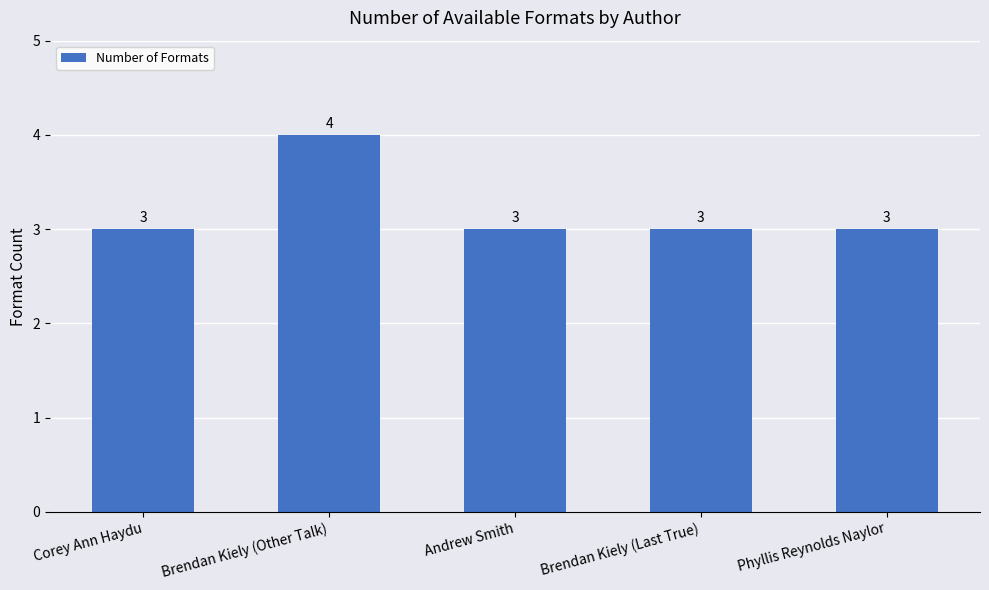

Reading left to right, transcribe all the data shown in this chart.

3	4	3	3	3